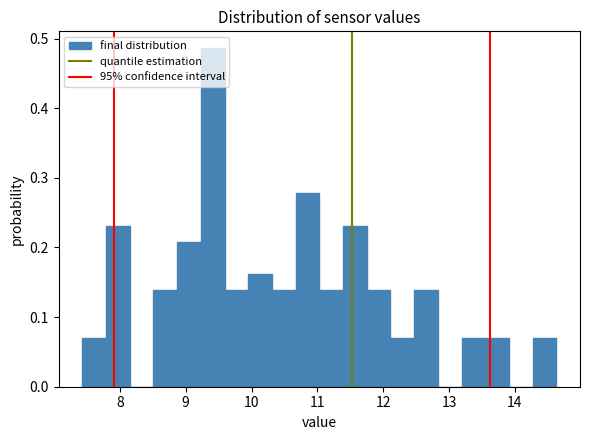

Around what value on the x-axis is the tallest bar? Give the approximate position of its centre, as read against the axis.

9.4